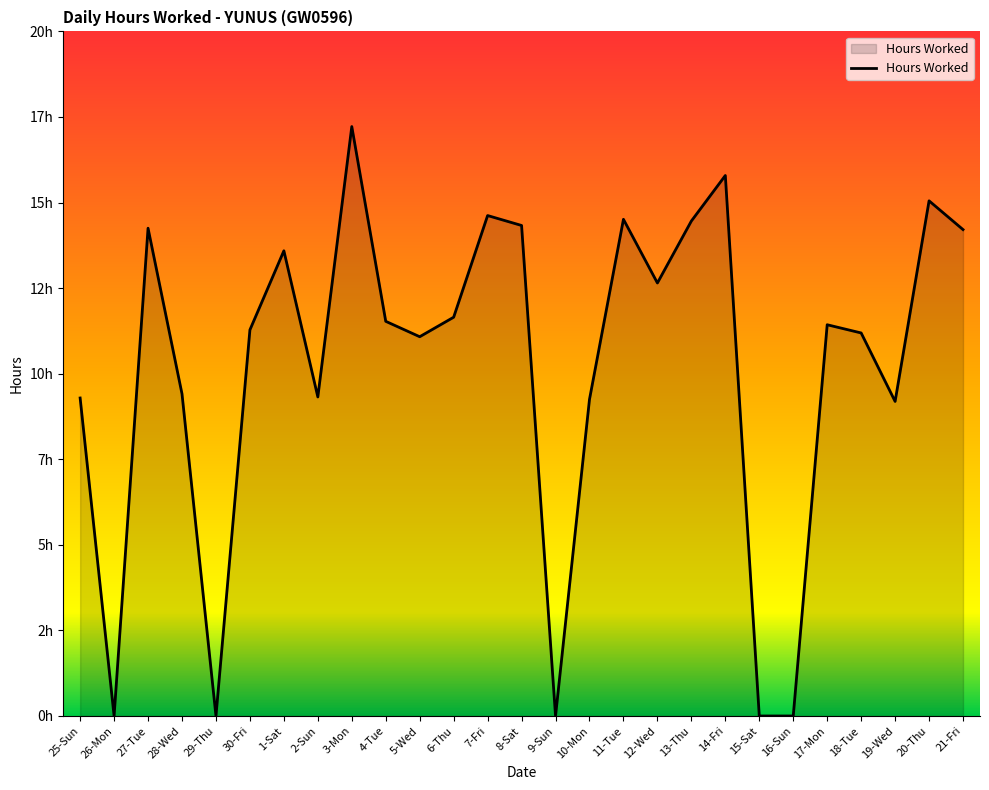

Does the chart display data point markers on the line(s)?

No